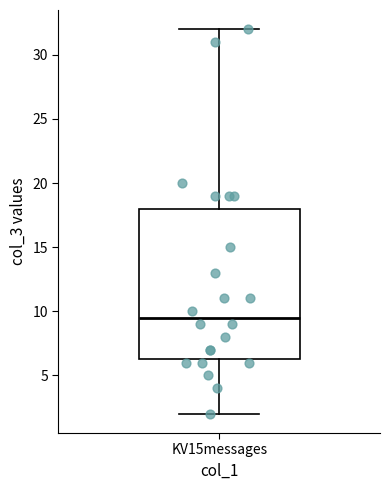

Where does the upper whisker of the box for KV15messages end on the y-axis? The values are not printed on the chart, so give them approximately, as read against the axis.

32.0